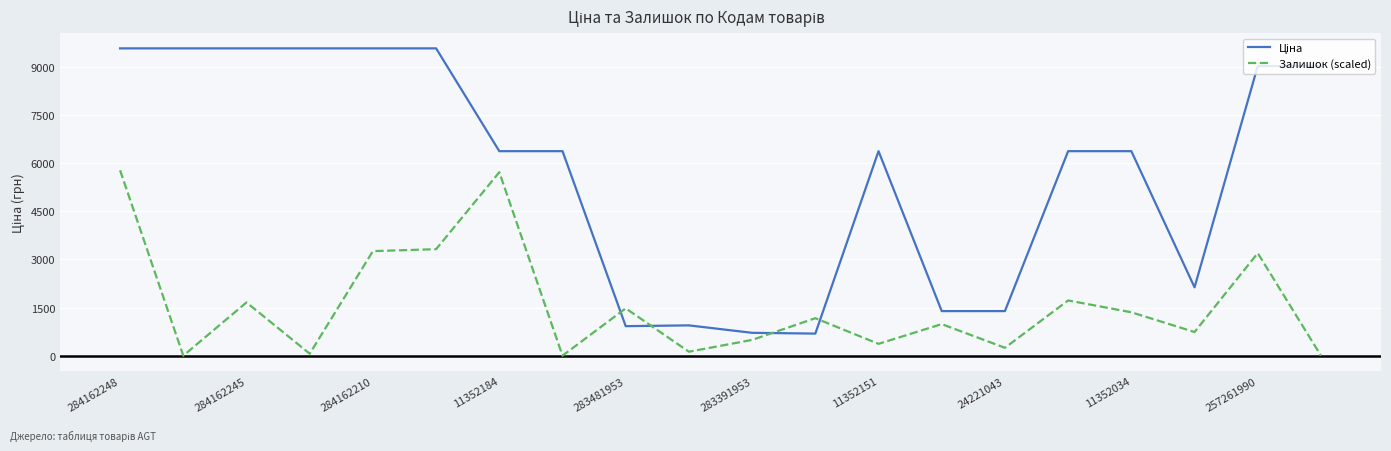

What is the difference between the maximum and minimum values in the Залишок (scaled) series?

5782.7